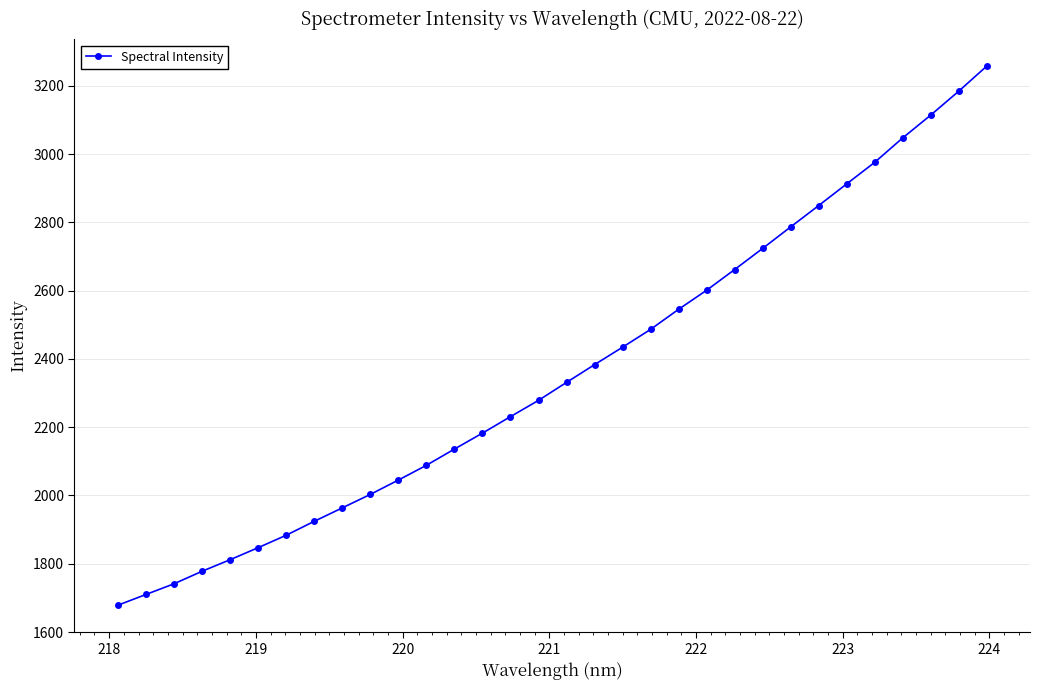

What is the value of the 31st point from the left?

3183.6